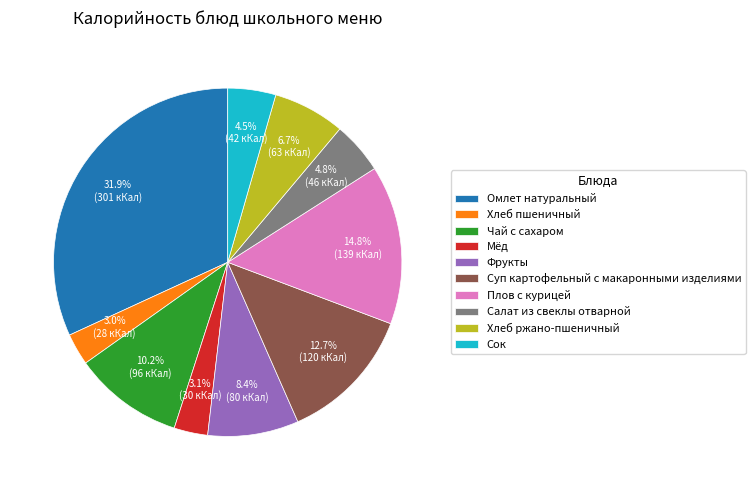

Which slice is the largest?

Омлет натуральный